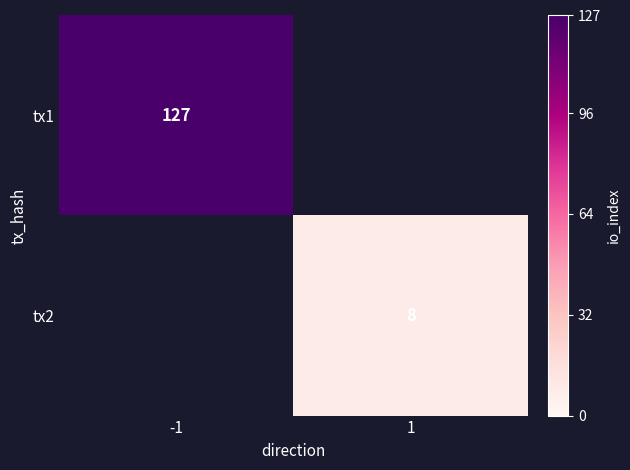

What is the smallest value displayed?

8.0